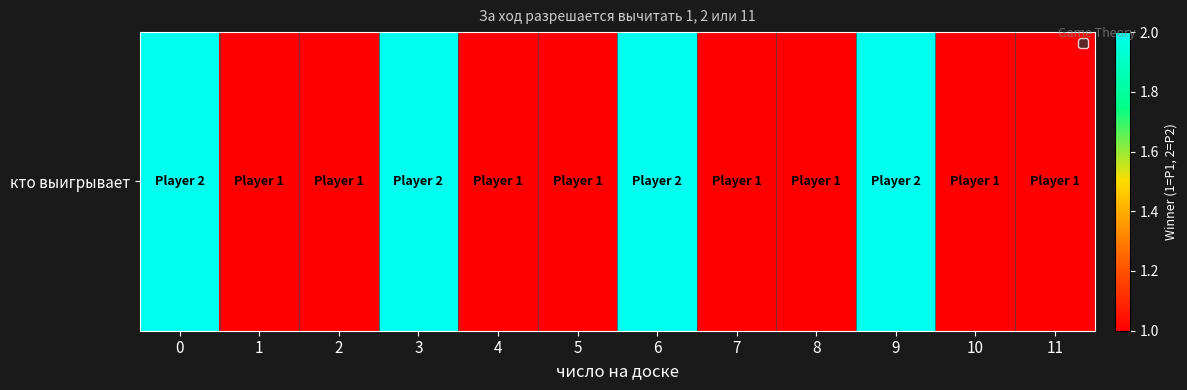

Rank the categories by value from lowest to highest.

1, 2, 4, 5, 7, 8, 10, 11, 0, 3, 6, 9